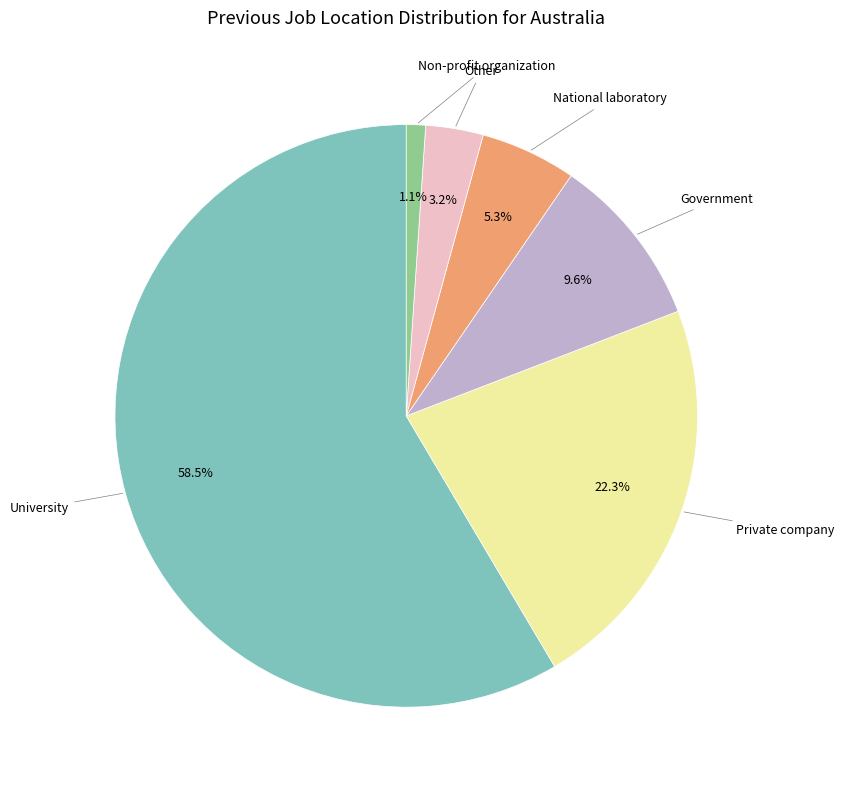

How many slices are in this pie chart?

6